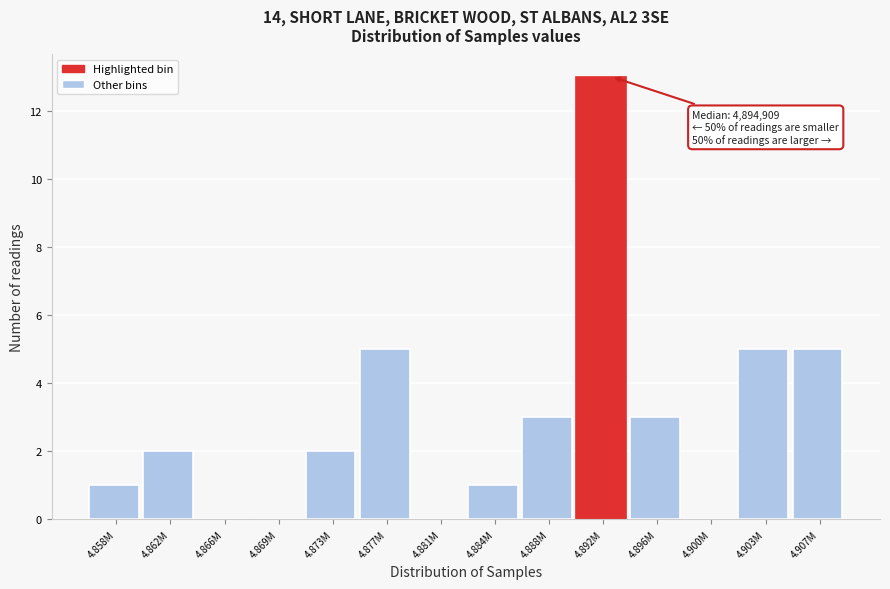

Reading left to right, transcribe all the data shown in this chart.

4.858M=1	4.862M=2	4.866M=0	4.869M=0	4.873M=2	4.877M=5	4.881M=0	4.884M=1	4.888M=3	4.892M=13	4.896M=3	4.900M=0	4.903M=5	4.907M=5